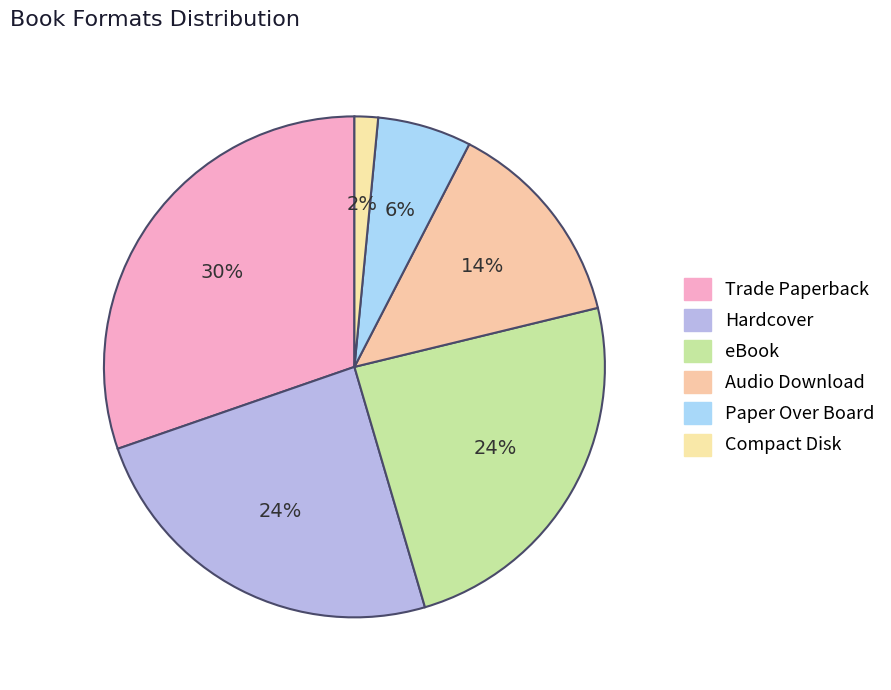

Rank the categories by value from highest to lowest.

Trade Paperback, Hardcover, eBook, Audio Download, Paper Over Board, Compact Disk